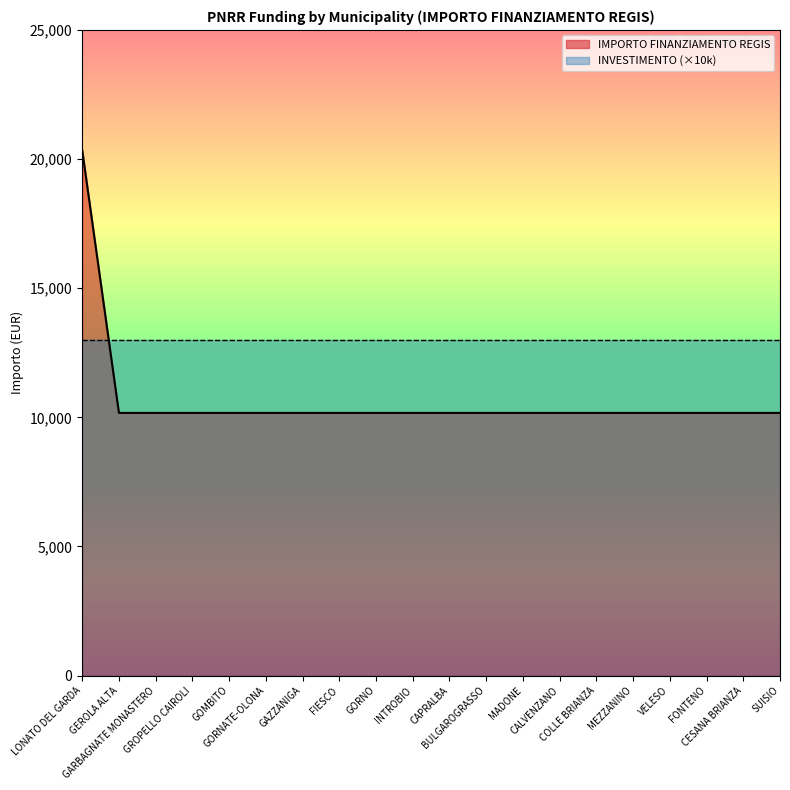

Rank the categories by value from lowest to highest.

GEROLA ALTA, GARBAGNATE MONASTERO, GROPELLO CAIROLI, GOMBITO, GORNATE-OLONA, GAZZANIGA, FIESCO, GORNO, INTROBIO, CAPRALBA, BULGAROGRASSO, MADONE, CALVENZANO, COLLE BRIANZA, MEZZANINO, VELESO, FONTENO, CESANA BRIANZA, SUISIO, LONATO DEL GARDA